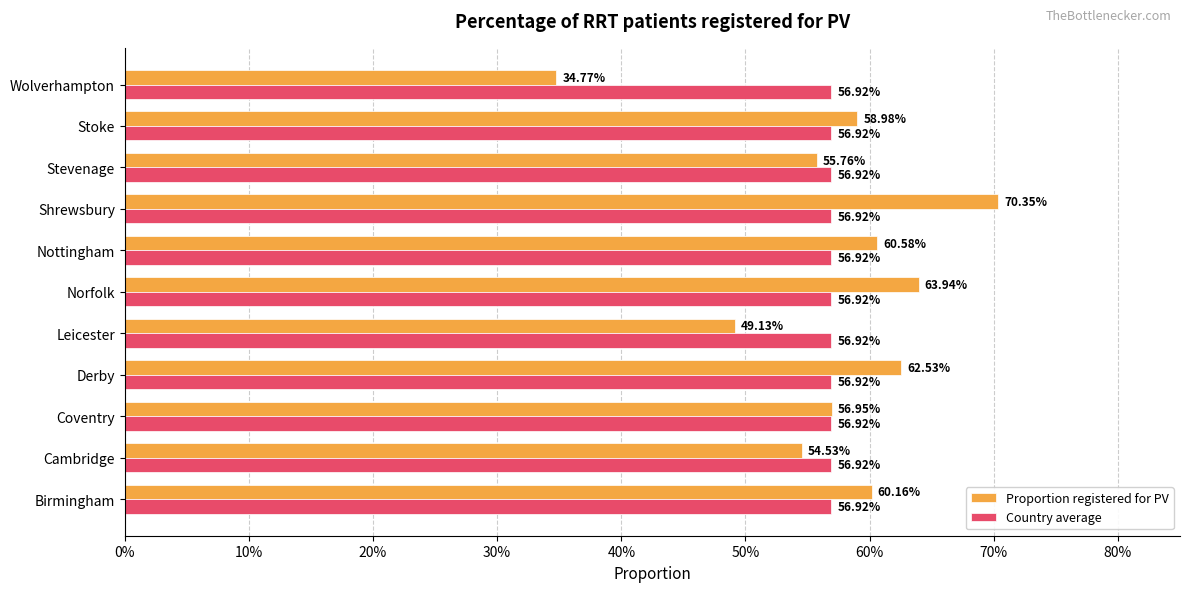

What are all the series names shown in the legend?

Proportion registered for PV, Country average